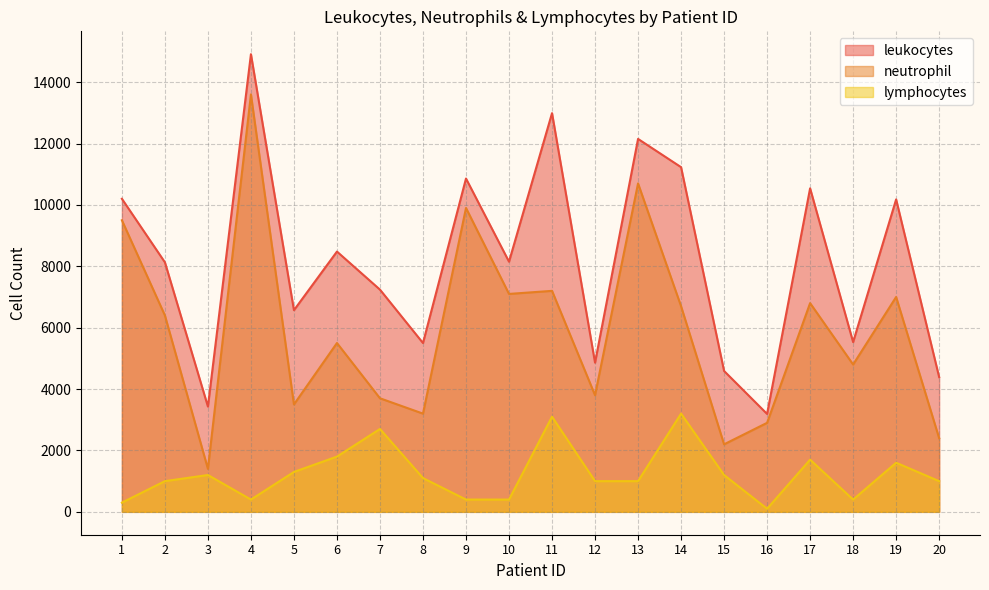

Where is lymphocytes nearest to the value 1650?

17